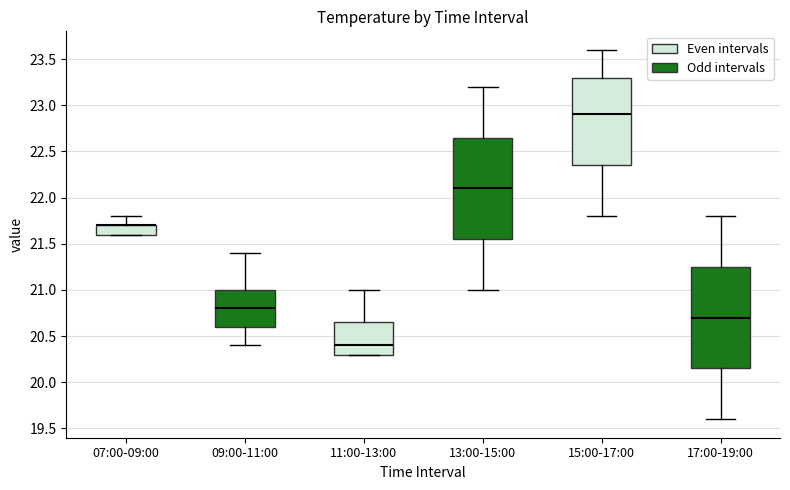

Reading left to right, transcribe this box plot: for each box, give where its median line is, the range the box spans, and where its two whiskers end, as read against the y-axis. The values are not printed on the chart, so give them approximately, as read against the axis.

07:00-09:00: median 21.70 (drawn on the box's upper edge), box 21.60 to 21.70, whiskers 21.60 to 21.80
09:00-11:00: median 20.80, box 20.60 to 21.00, whiskers 20.40 to 21.40
11:00-13:00: median 20.40, box 20.30 to 20.65, whiskers 20.30 to 21.00
13:00-15:00: median 22.10, box 21.55 to 22.65, whiskers 21.00 to 23.20
15:00-17:00: median 22.90, box 22.35 to 23.30, whiskers 21.80 to 23.60
17:00-19:00: median 20.70, box 20.15 to 21.25, whiskers 19.60 to 21.80